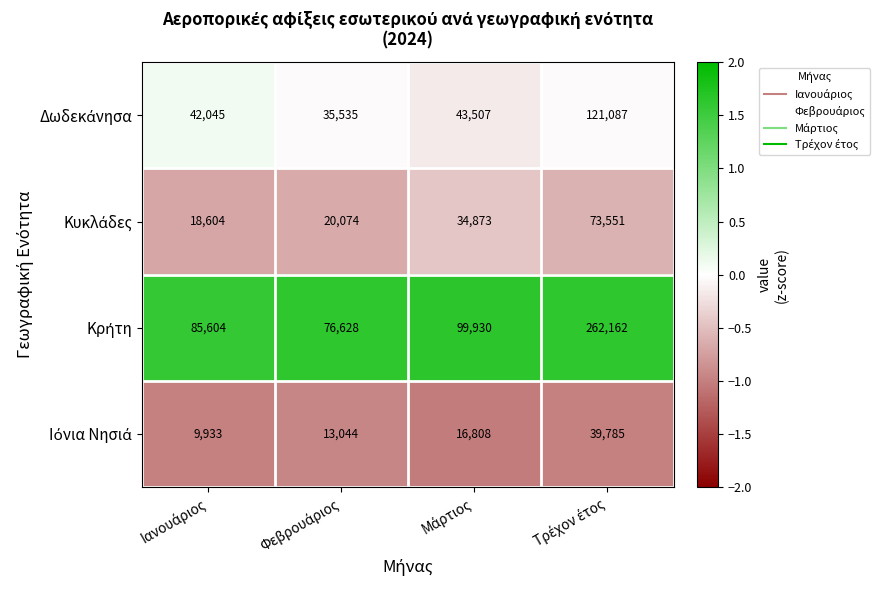

How many categories are shown in the chart?

4